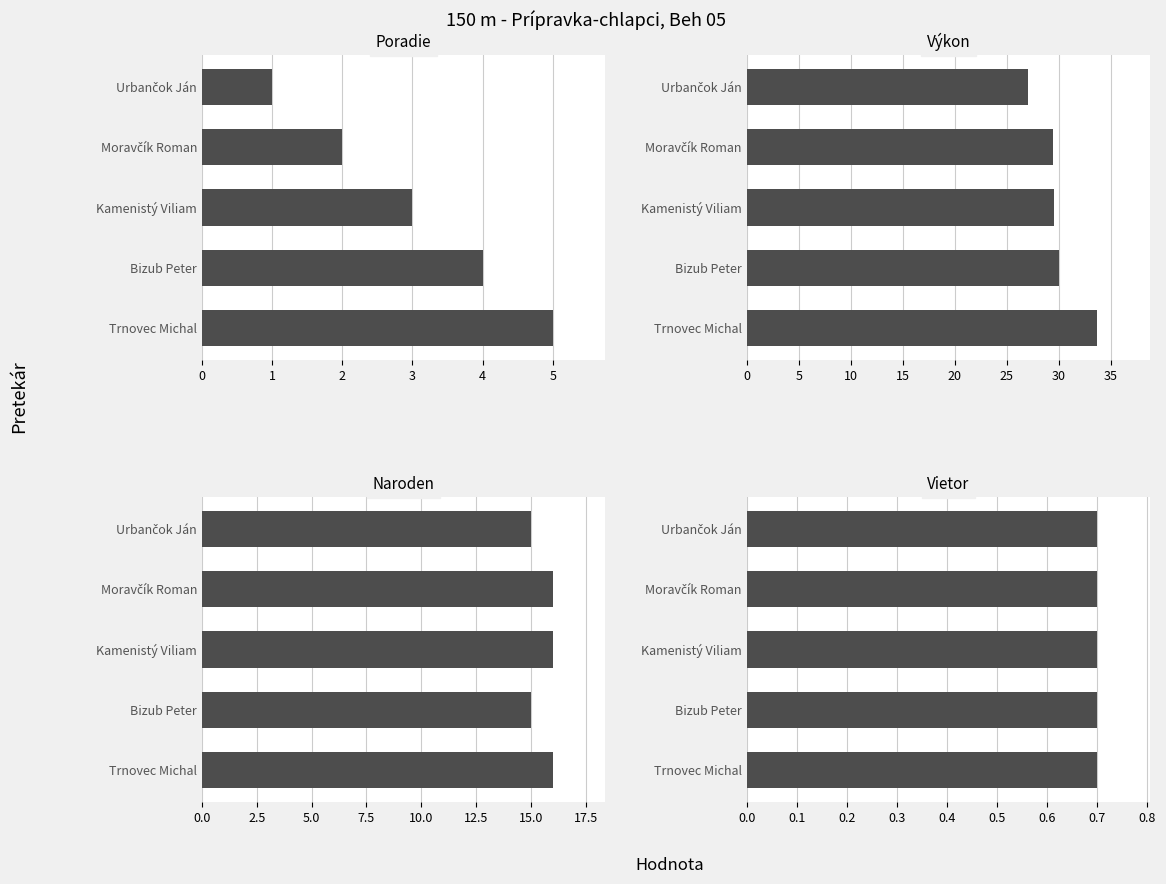

How many groups of bars are there?

5